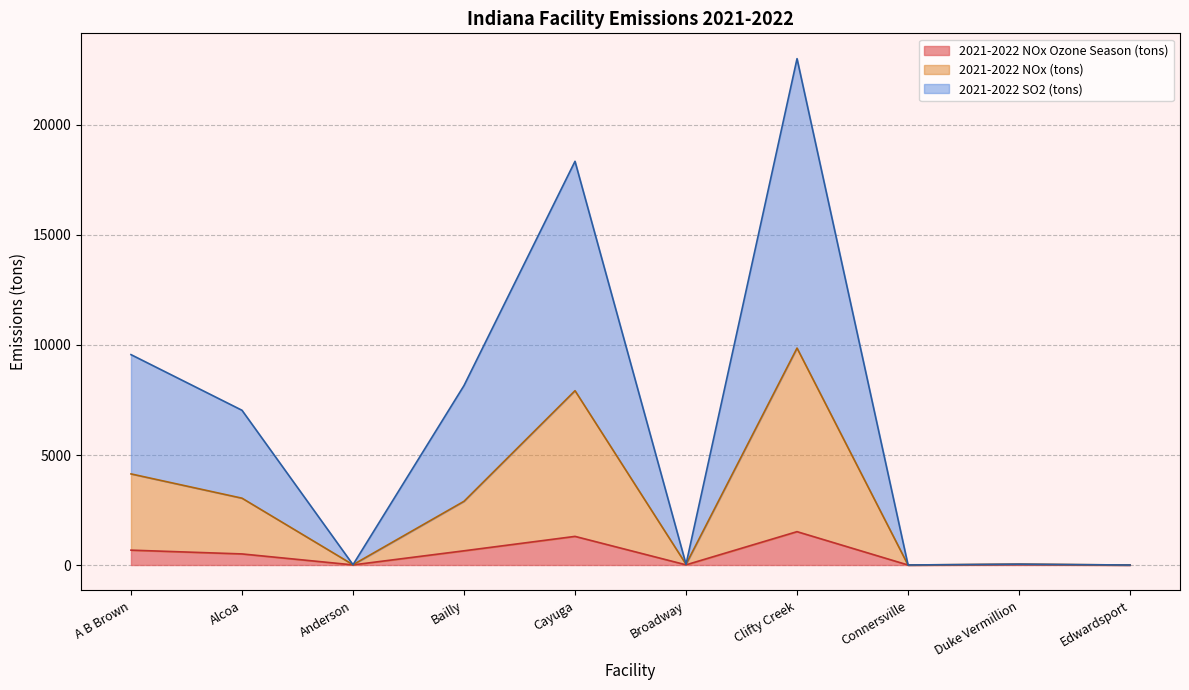

What is the total value across all series at A B Brown?

9561.9